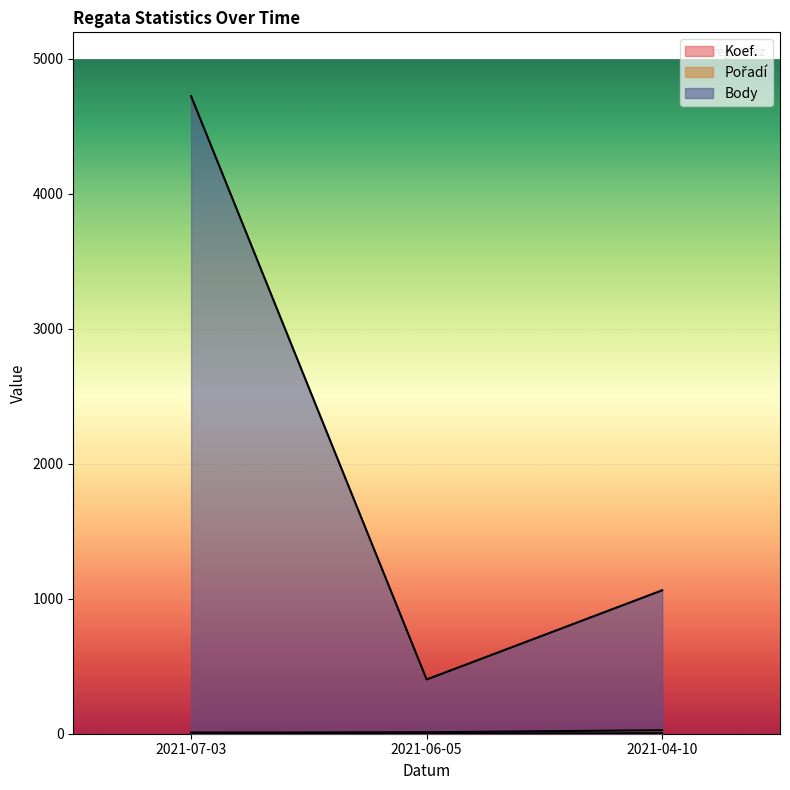

At which label does Pořadí first exceed 11?

2021-04-10